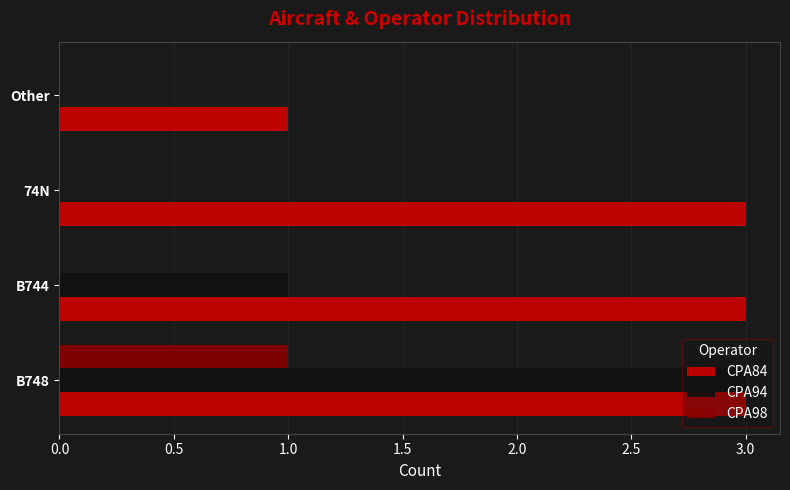

The value of CPA84 at B744 is 3. True or false?

True